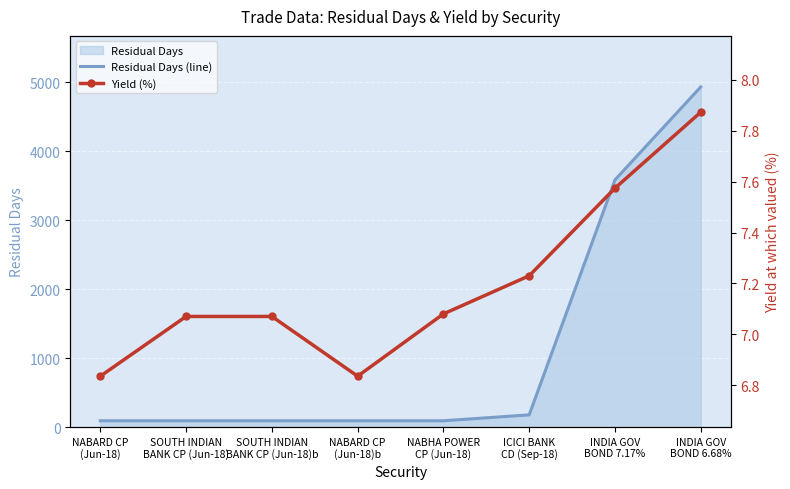

Which series changed the most between NABHA POWER
CP (Jun-18) and INDIA GOV
BOND 6.68%?

Residual Days (line)